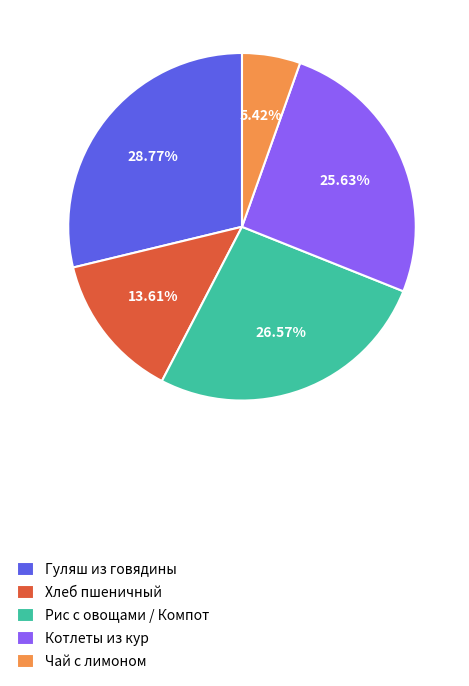

Do Рис с овощами / Компот and Чай с лимоном together represent more than half of the pie?

No